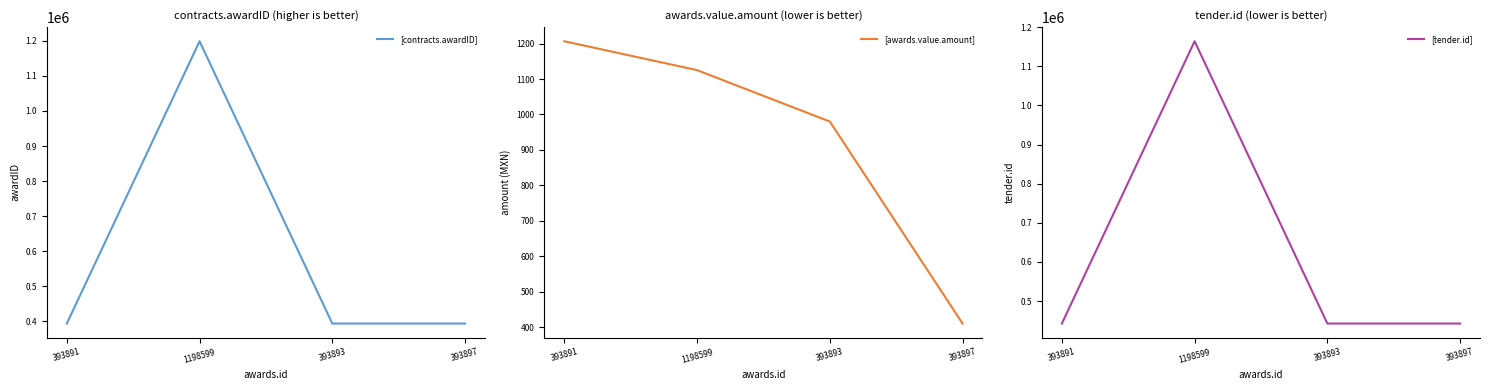

Is the value of awards.value.amount at 1198599 greater than the value of tender.id at 393897?

No